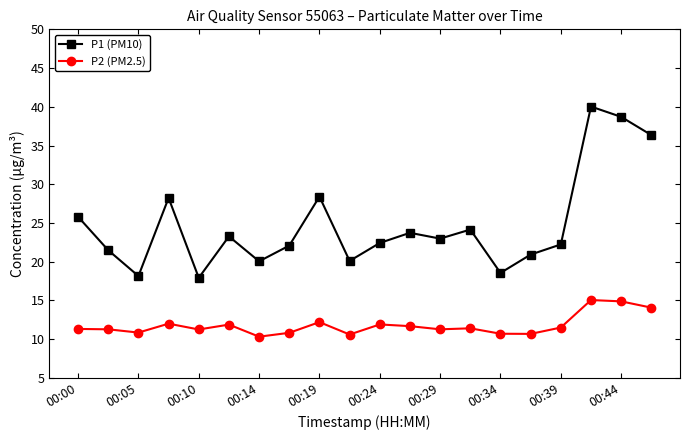

True or false: P2 (PM2.5) has more than 1 points higher than both neighbors.

True